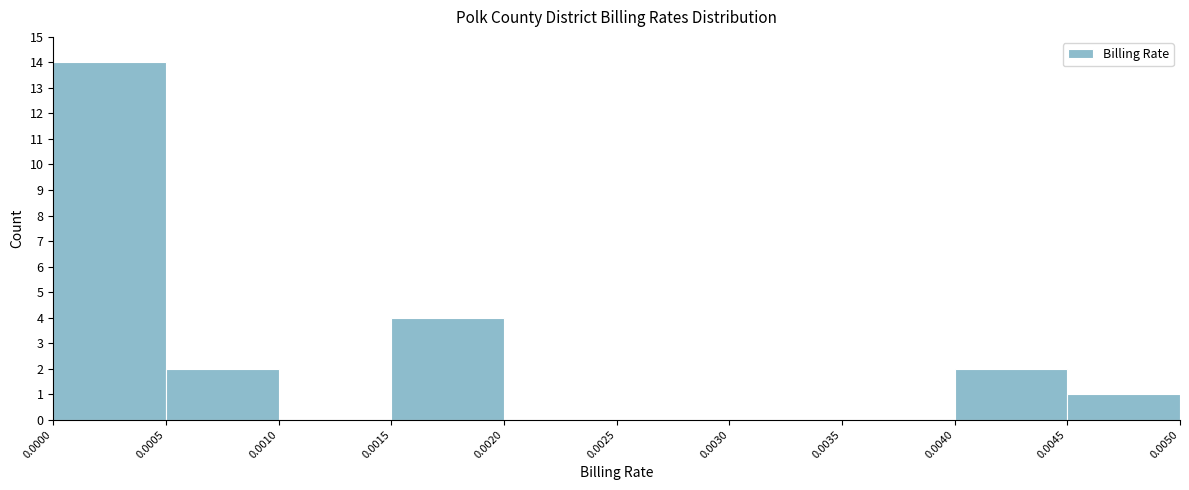

Which range on the x-axis has the tallest bar?

0.0000 to 0.0005